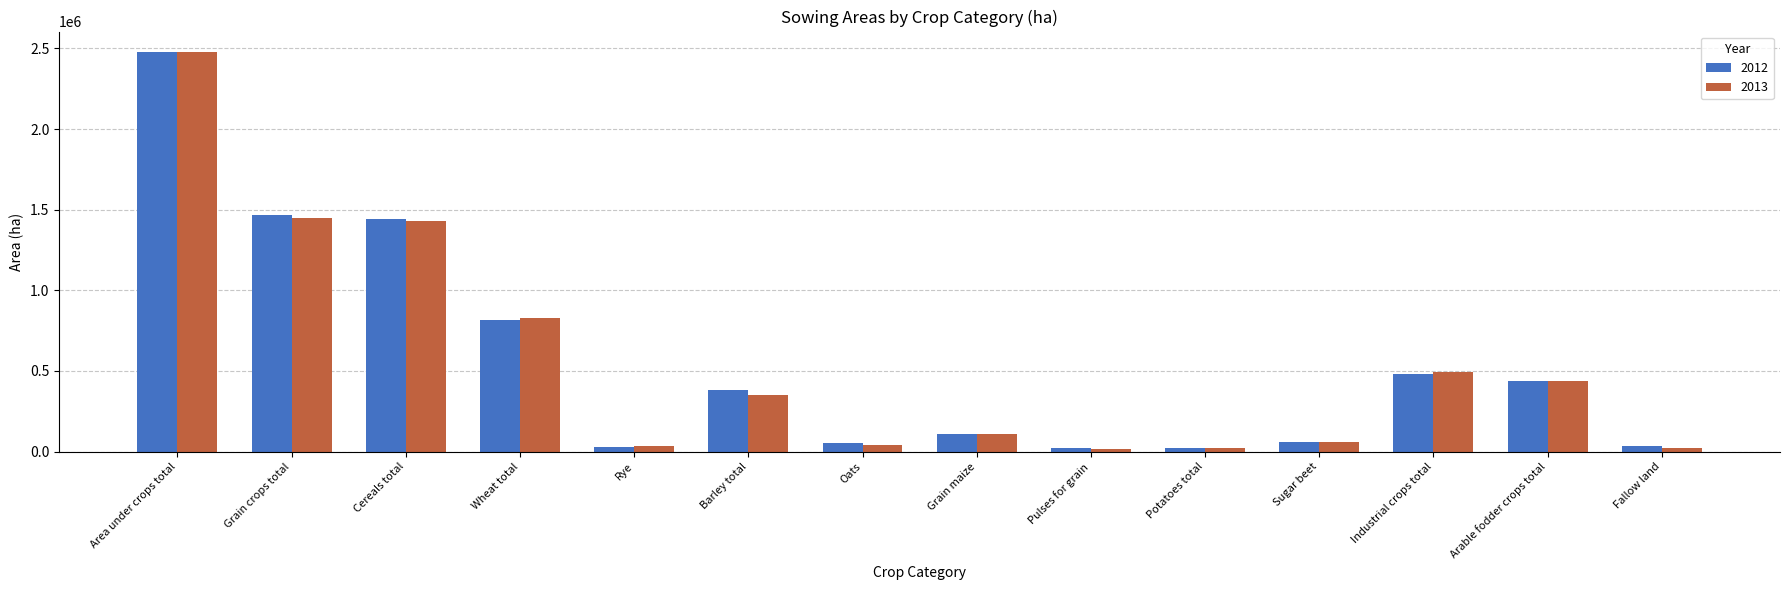

How many values in the 2012 series are below 382329?

7